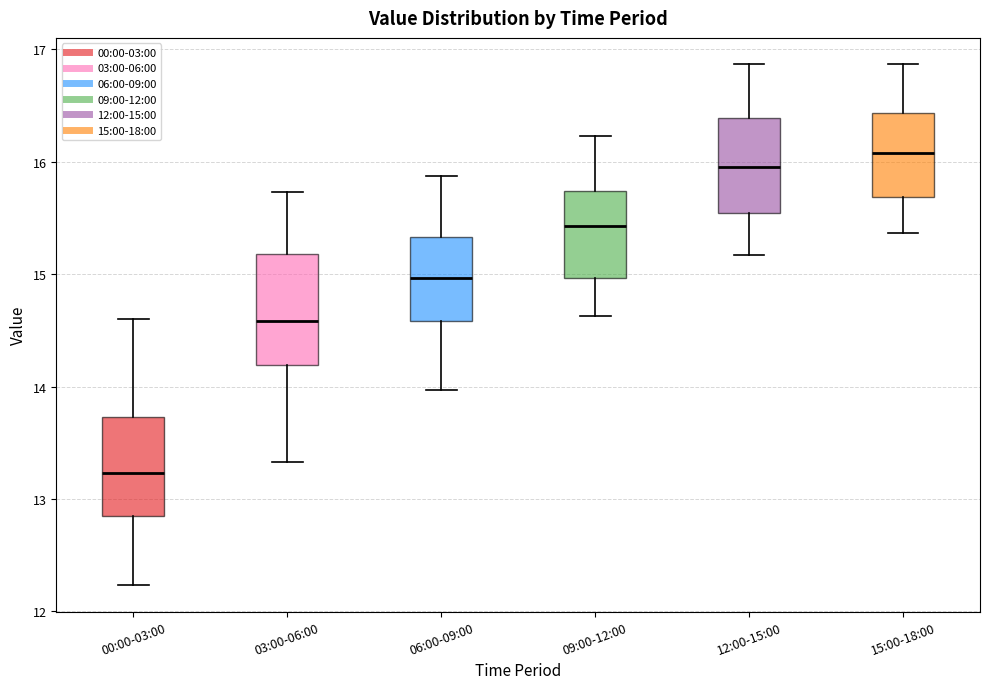

Reading left to right, read every box against the y-axis: the position of its median line, the range the box covers, and the ends of its whiskers. The values are not printed on the chart, so give them approximately, as read against the axis.

00:00-03:00: median 13.2, box 12.8 to 13.7, whiskers 12.2 to 14.6
03:00-06:00: median 14.6, box 14.2 to 15.2, whiskers 13.3 to 15.7
06:00-09:00: median 15.0, box 14.6 to 15.3, whiskers 14.0 to 15.9
09:00-12:00: median 15.4, box 15.0 to 15.7, whiskers 14.6 to 16.2
12:00-15:00: median 16.0, box 15.5 to 16.4, whiskers 15.2 to 16.9
15:00-18:00: median 16.1, box 15.7 to 16.4, whiskers 15.4 to 16.9